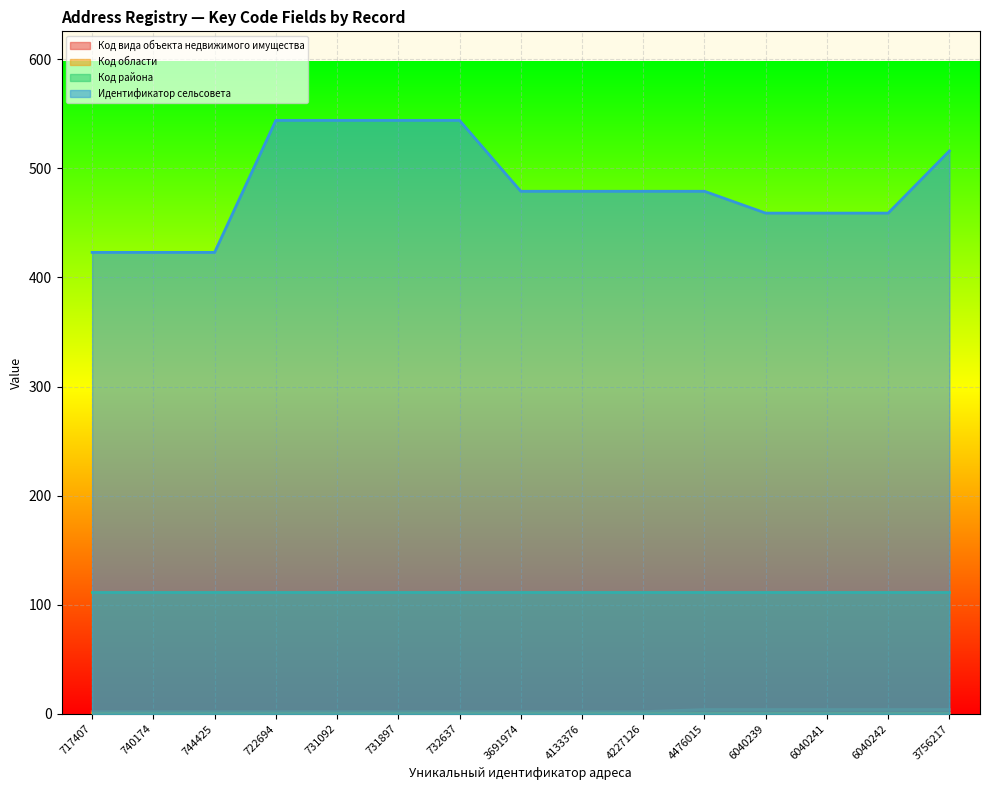

What is the label of the 11th point from the left?

4476015